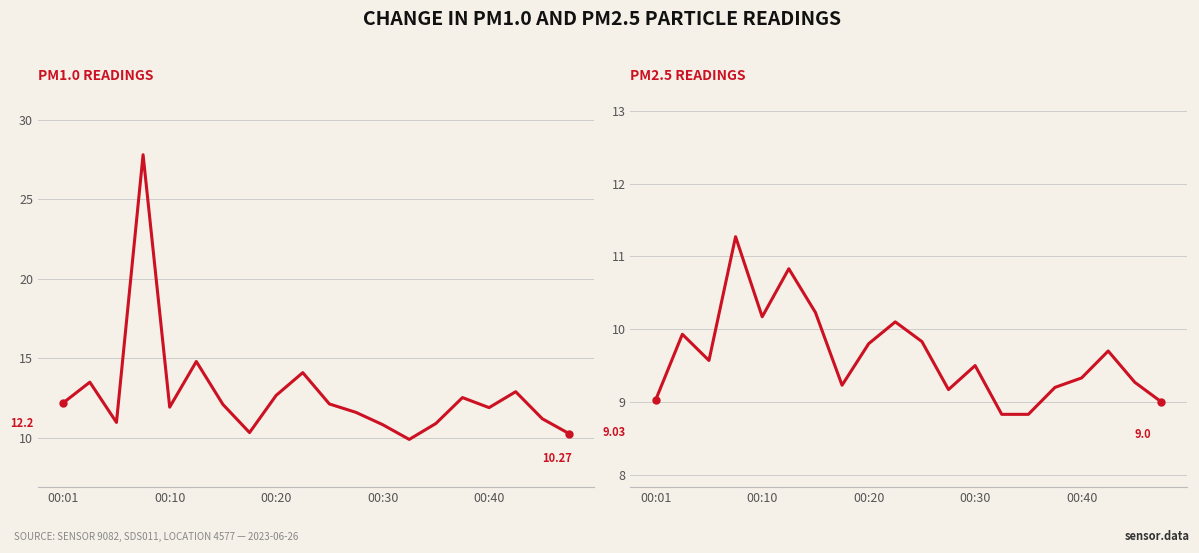

Reading left to right, list all the values displayed in this chart.

P1: 12.2	13.5	11.0	27.8	11.9	14.8	12.1	10.3	12.7	14.1	12.1	11.6	10.8	9.9	10.9	12.5	11.9	12.9	11.2	10.3
P2: 9.0	9.9	9.6	11.3	10.2	10.8	10.2	9.2	9.8	10.1	9.8	9.2	9.5	8.8	8.8	9.2	9.3	9.7	9.3	9.0